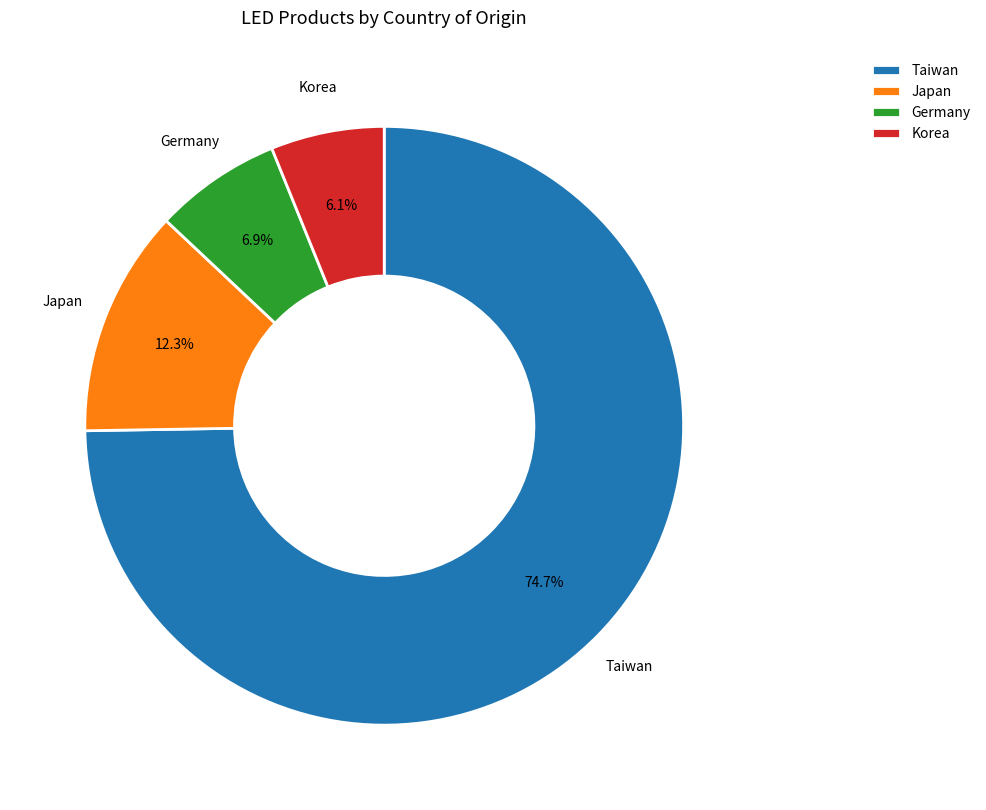

Which category accounts for the majority?

Taiwan